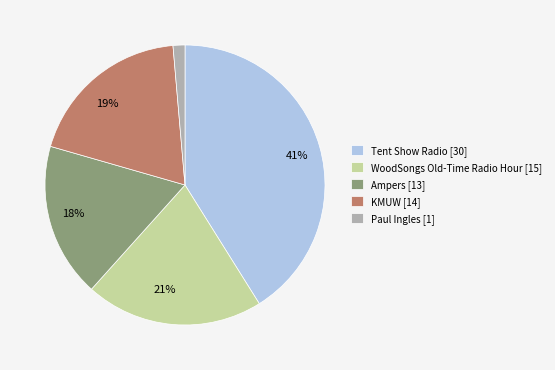

Combined, do Tent Show Radio [30] and WoodSongs Old-Time Radio Hour [15] account for over 50%?

Yes